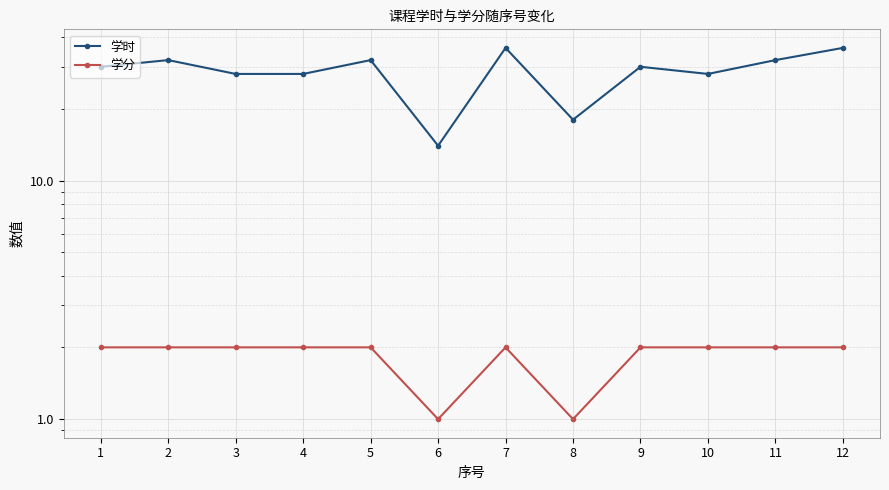

True or false: 学时 and 学分 cross at least once.

False